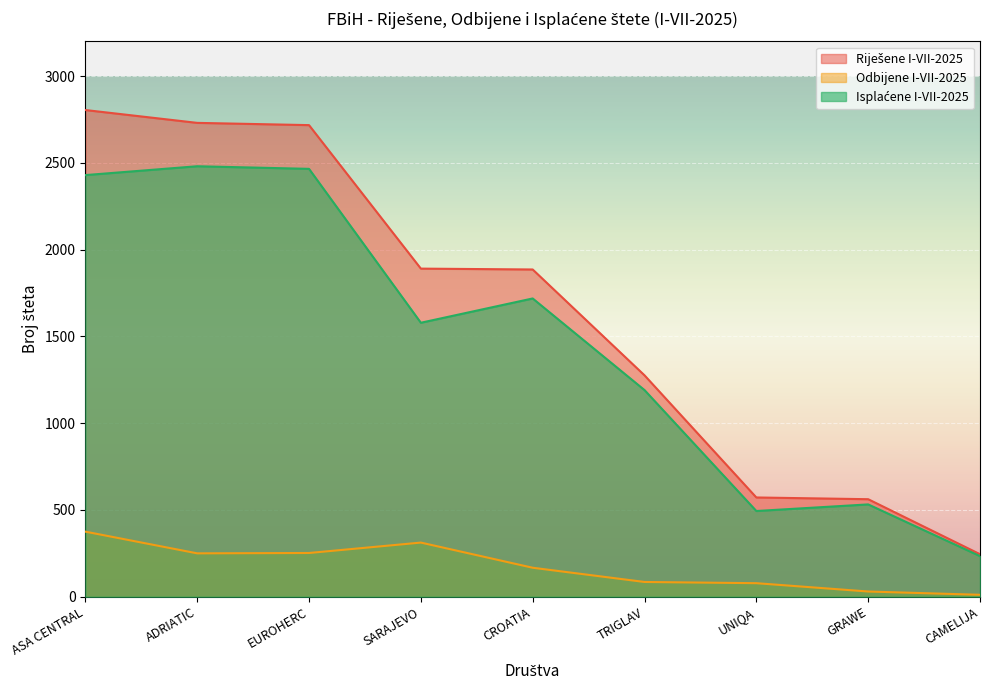

The value of Odbijene I-VII-2025 at ASA CENTRAL is 375. True or false?

True